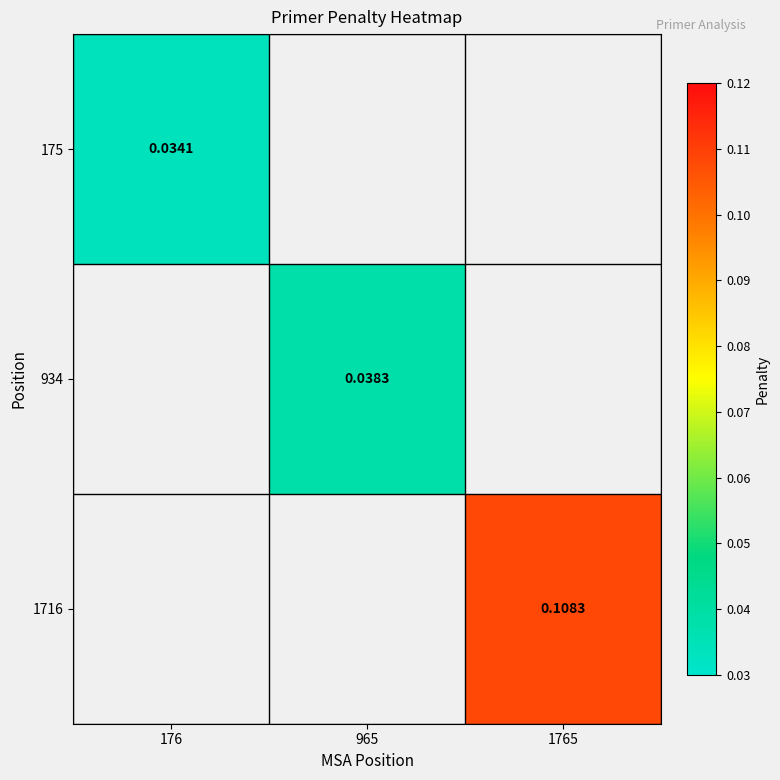

What is the maximum value shown in the chart?

0.1